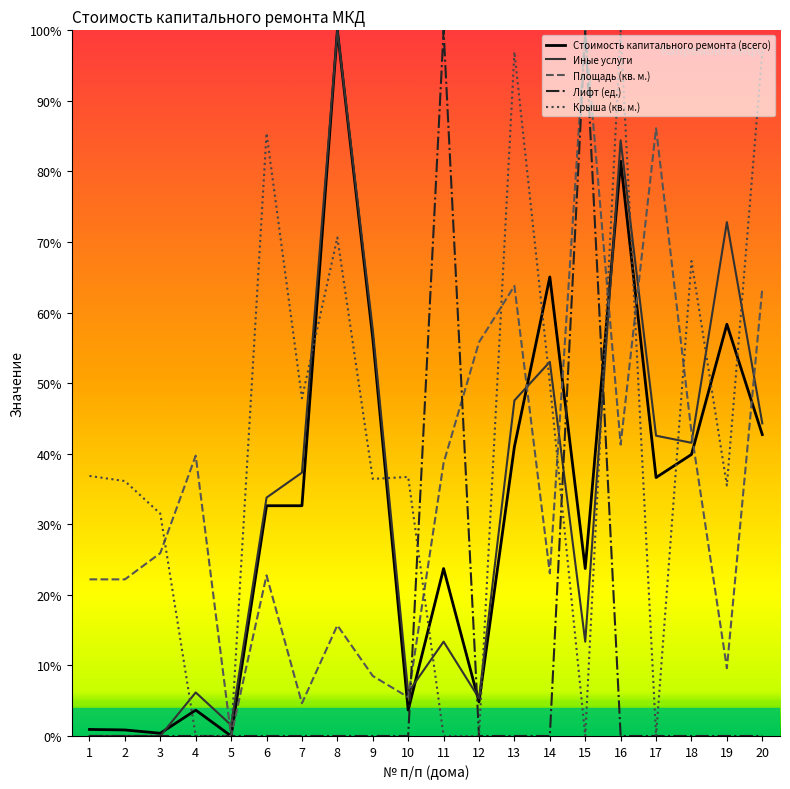

Is the value of Лифт (ед.) at 20 greater than the value of Стоимость капитального ремонта (всего) at 15?

No